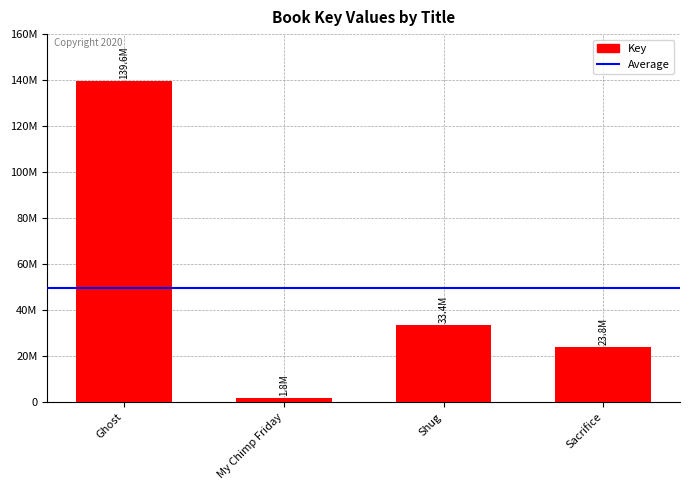

Where does the data first go above 33419143?

Ghost